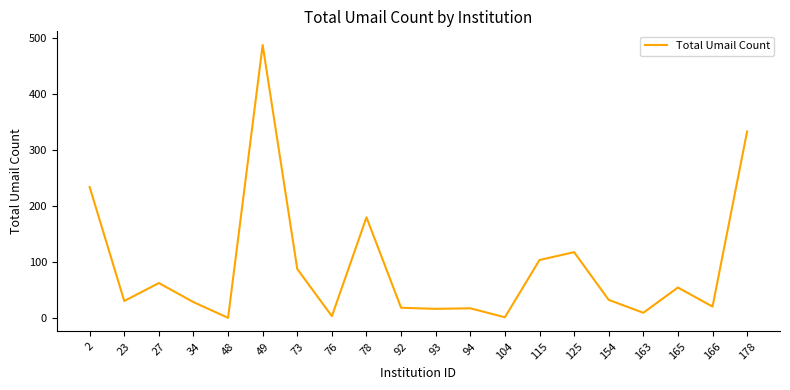

What is the difference between the maximum and minimum values?

486